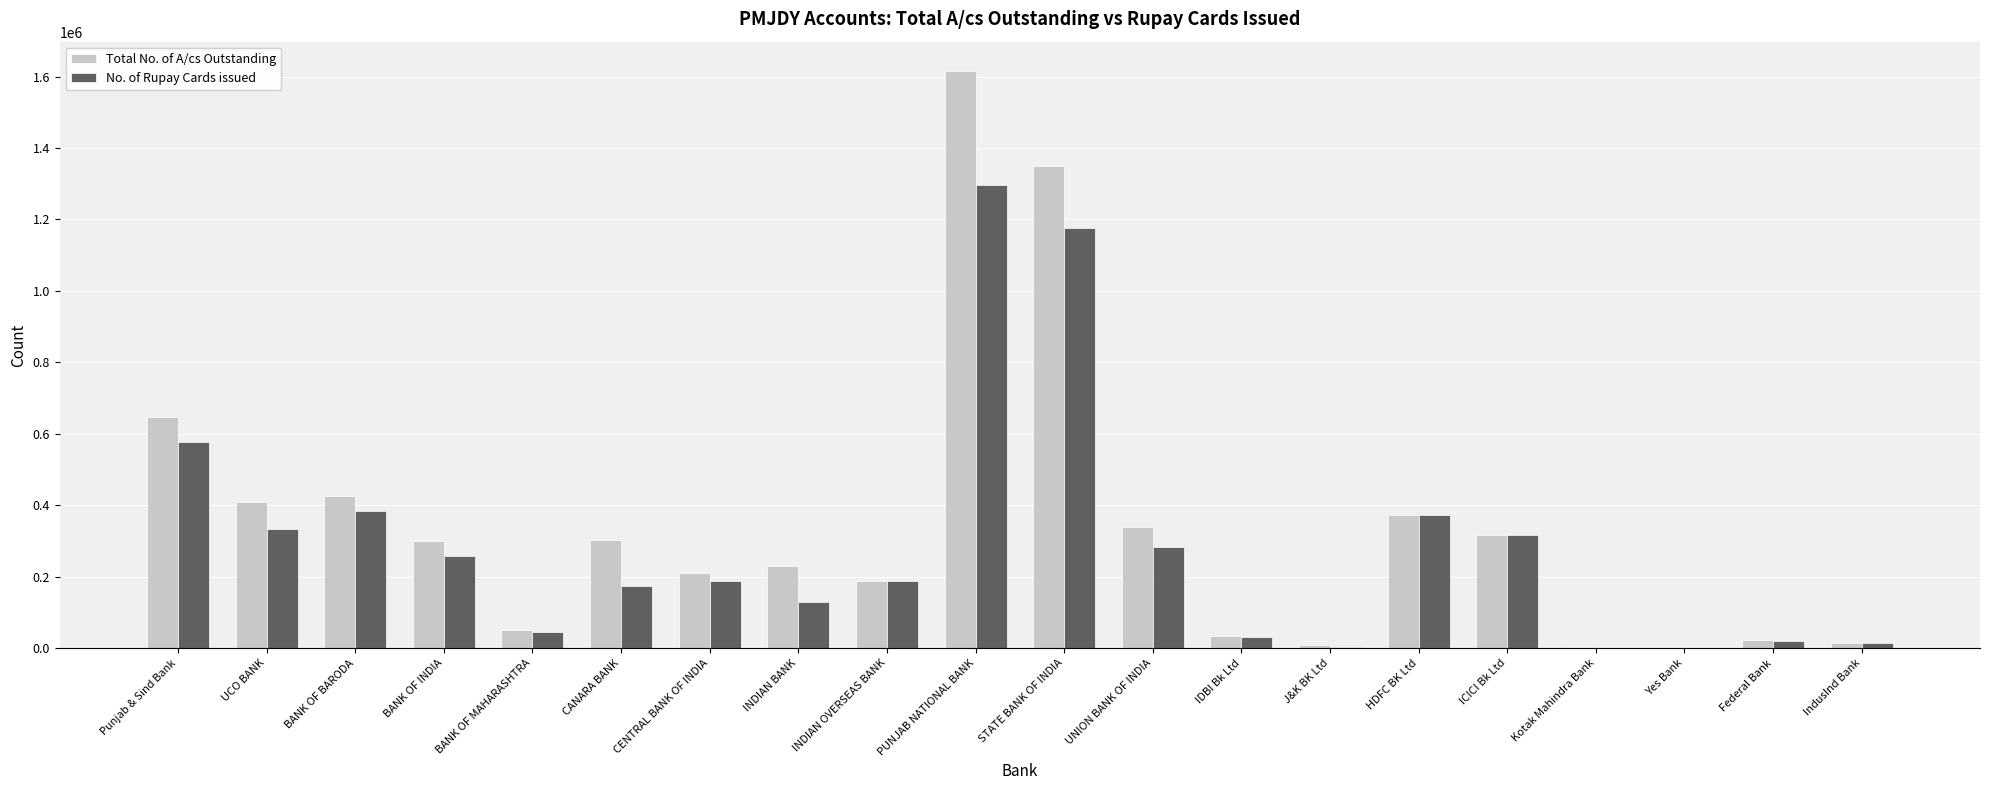

Are the bars grouped side by side (vs. stacked)?

Yes